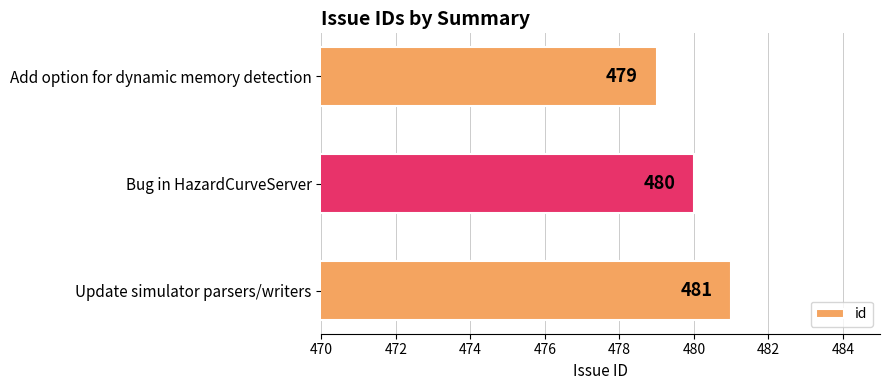

What is the maximum value shown in the chart?

481